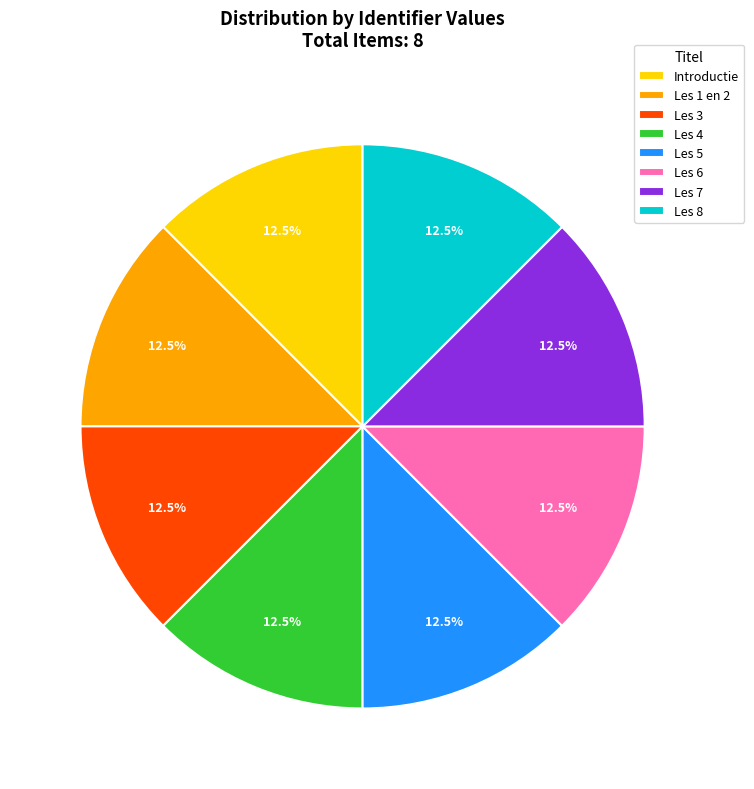

Is there a majority slice in this chart?

No